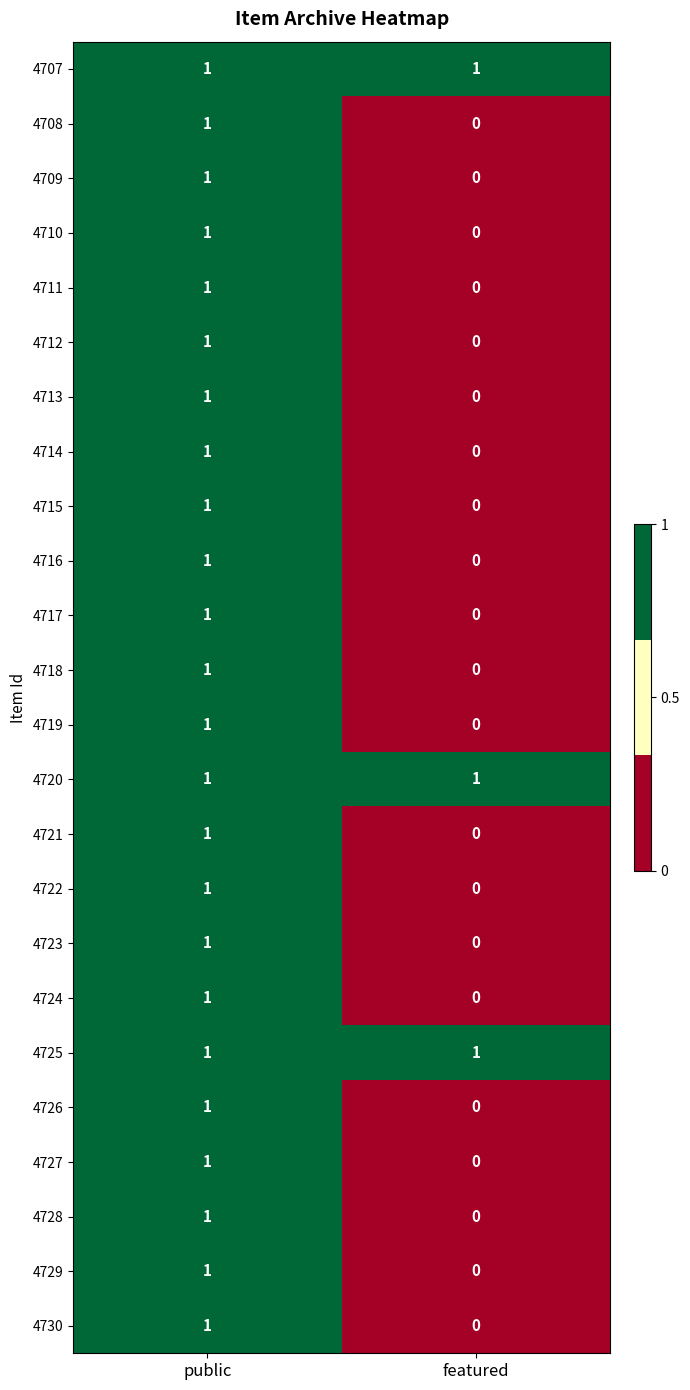

Which category has the lowest value across all series?

featured